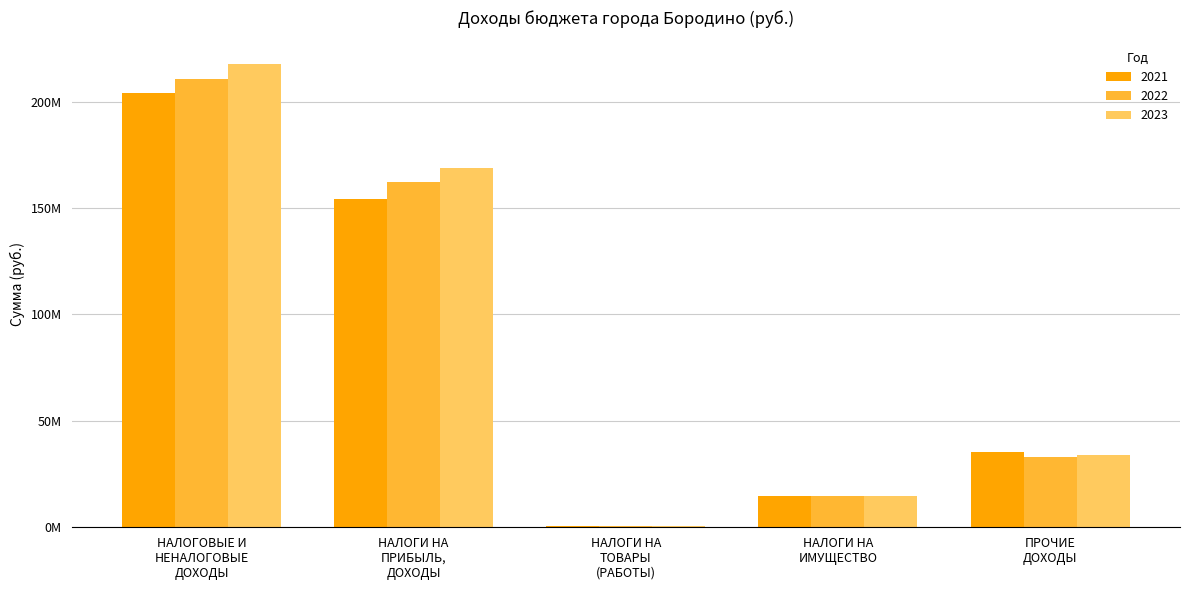

What position from the right is НАЛОГИ НА
ИМУЩЕСТВО?

2